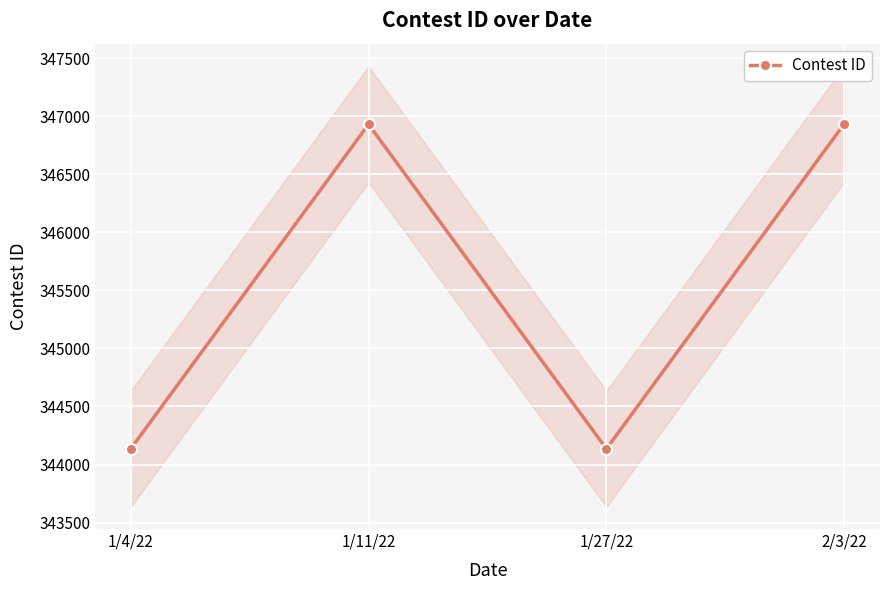

What is the difference between the values at 1/11/22 and 1/27/22?

2797